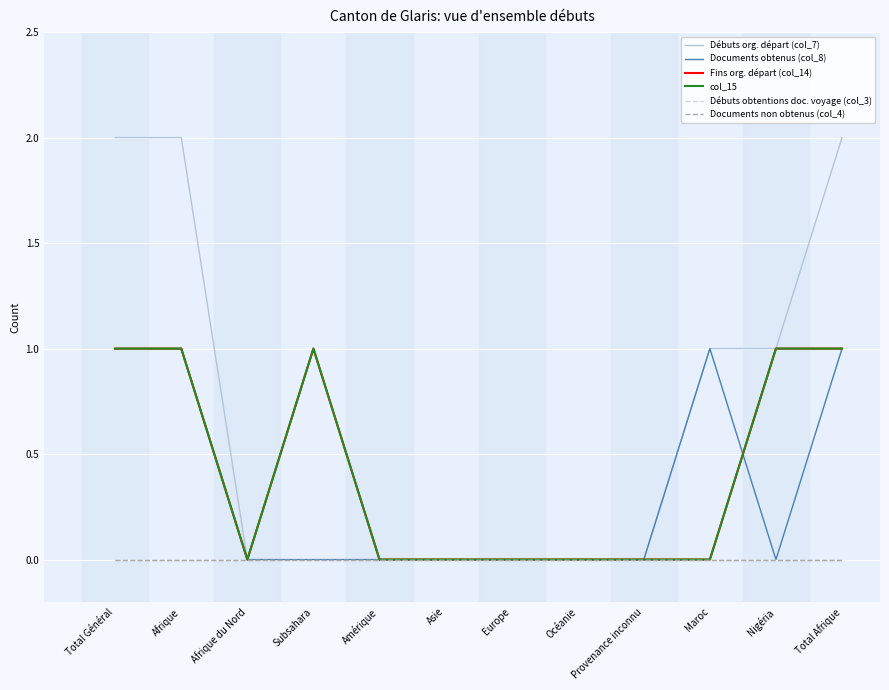

Reading right to left, list all the values displayed in this chart.

Débuts org. départ (col_7): Total Afrique=2	Nigéria=1	Maroc=1	Provenance inconnu=0	Océanie=0	Europe=0	Asie=0	Amérique=0	Subsahara=1	Afrique du Nord=0	Afrique=2	Total Général=2
Documents obtenus (col_8): Total Afrique=1	Nigéria=0	Maroc=1	Provenance inconnu=0	Océanie=0	Europe=0	Asie=0	Amérique=0	Subsahara=0	Afrique du Nord=0	Afrique=1	Total Général=1
Fins org. départ (col_14): Total Afrique=1	Nigéria=1	Maroc=0	Provenance inconnu=0	Océanie=0	Europe=0	Asie=0	Amérique=0	Subsahara=1	Afrique du Nord=0	Afrique=1	Total Général=1
col_15: Total Afrique=1	Nigéria=1	Maroc=0	Provenance inconnu=0	Océanie=0	Europe=0	Asie=0	Amérique=0	Subsahara=1	Afrique du Nord=0	Afrique=1	Total Général=1
Débuts obtentions doc. voyage (col_3): Total Afrique=0	Nigéria=0	Maroc=0	Provenance inconnu=0	Océanie=0	Europe=0	Asie=0	Amérique=0	Subsahara=0	Afrique du Nord=0	Afrique=0	Total Général=0
Documents non obtenus (col_4): Total Afrique=0	Nigéria=0	Maroc=0	Provenance inconnu=0	Océanie=0	Europe=0	Asie=0	Amérique=0	Subsahara=0	Afrique du Nord=0	Afrique=0	Total Général=0